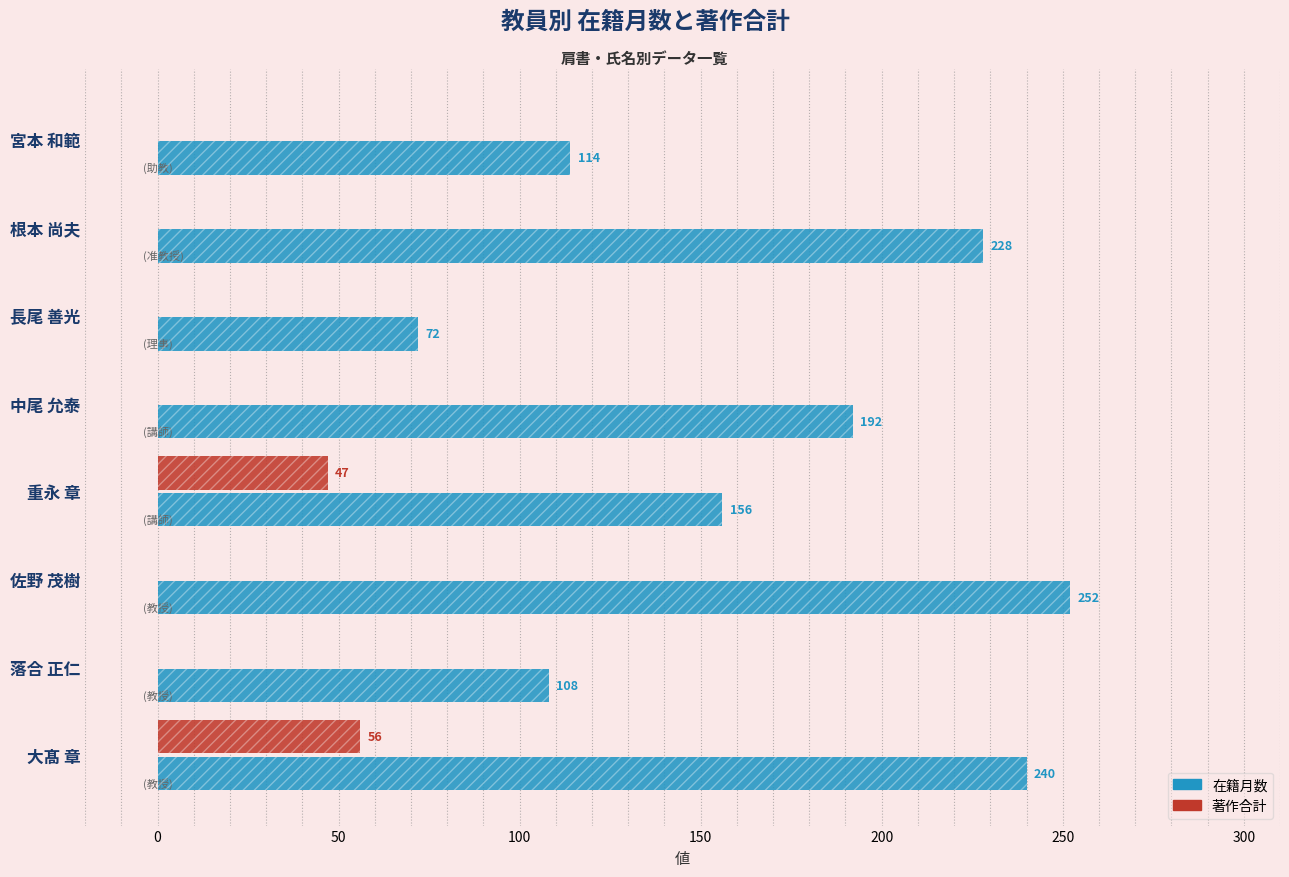

Is it true that 在籍月数 equals 77 at 根本 尚夫?

False